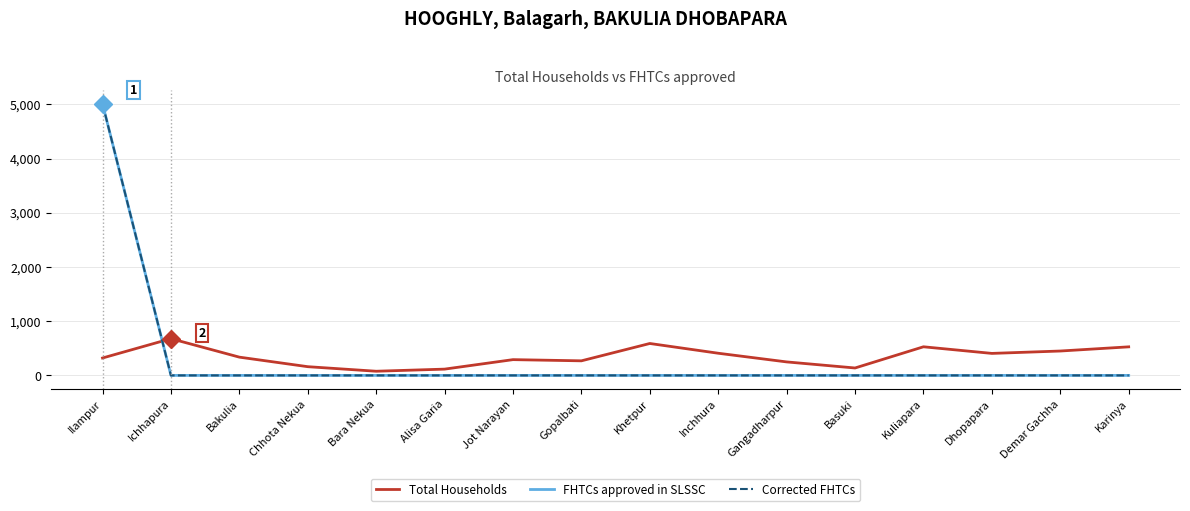

What is the difference between the highest and lowest values at Ichhapura?

678